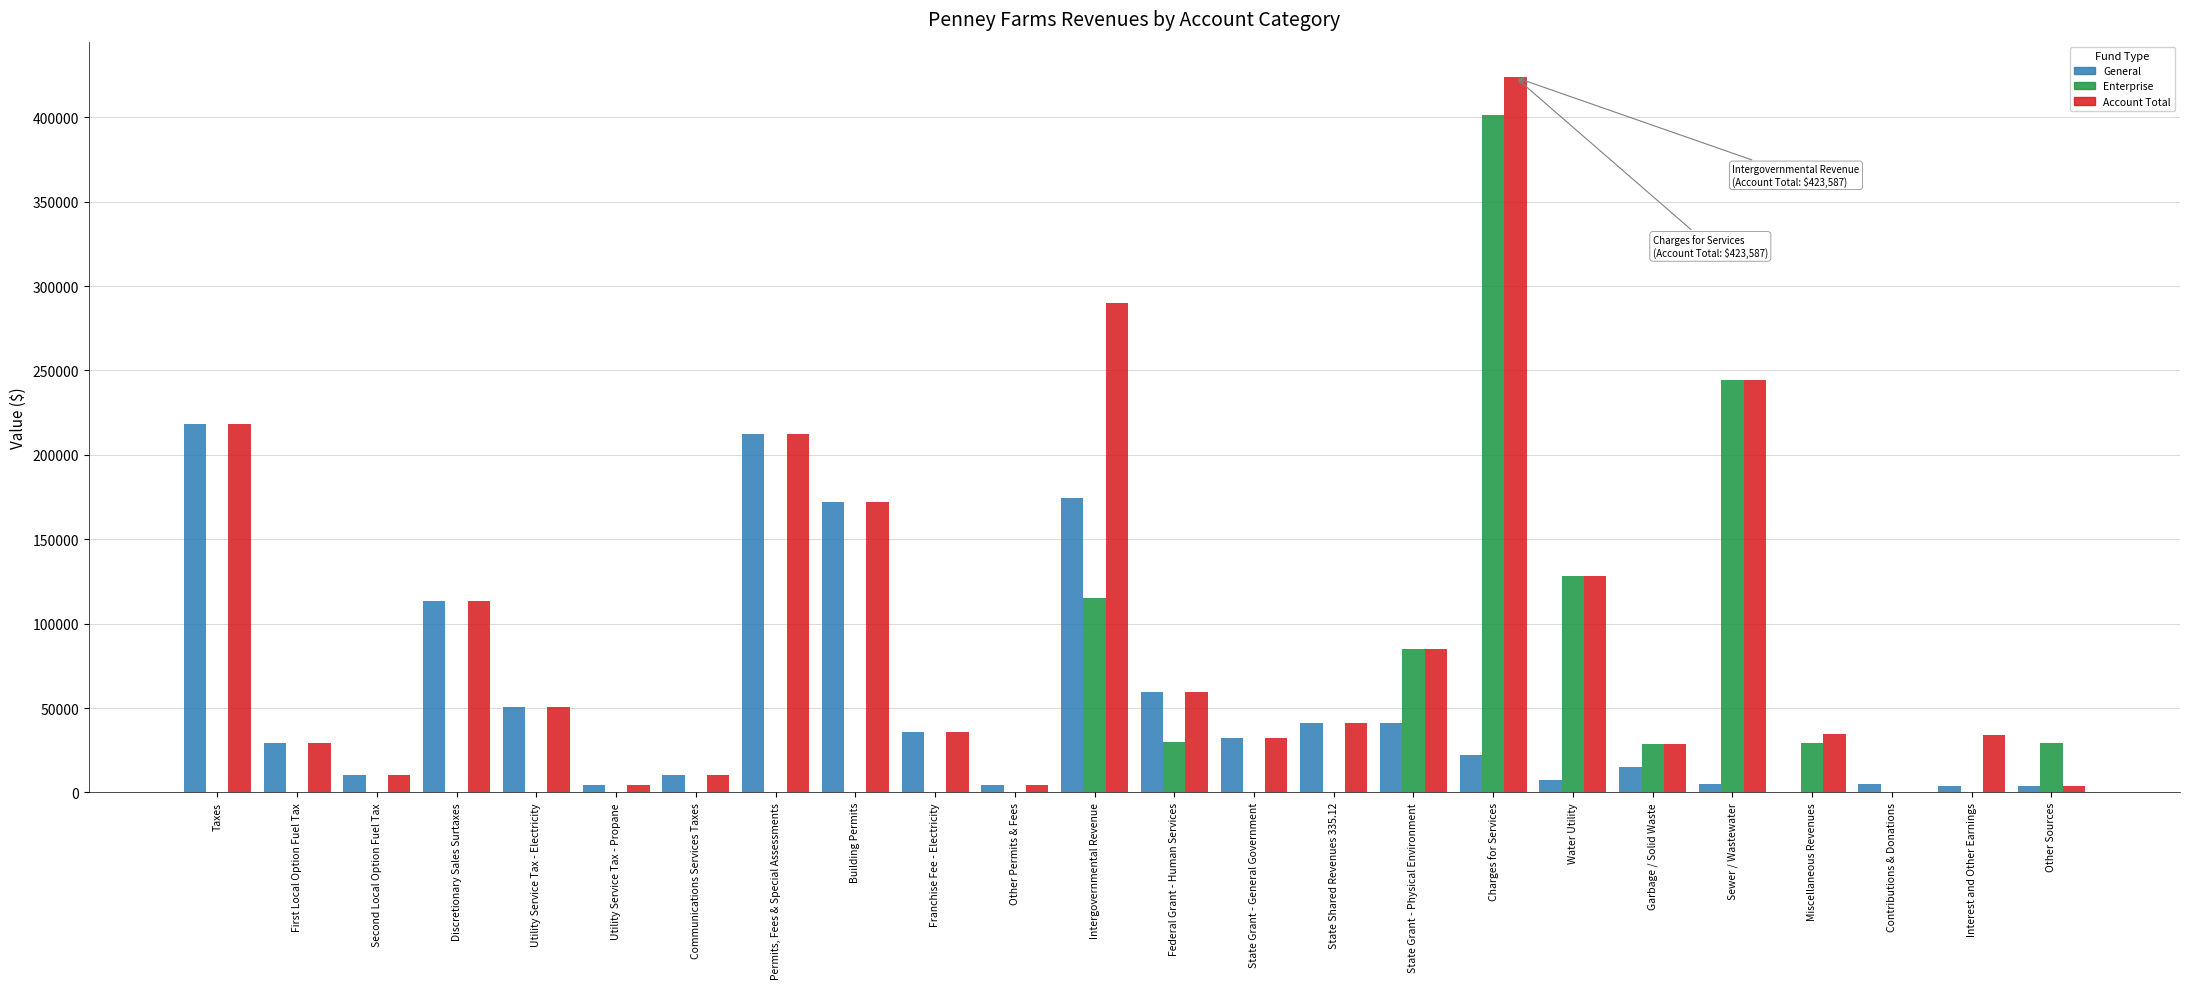

Which category has the highest value in the Enterprise series?

Charges for Services